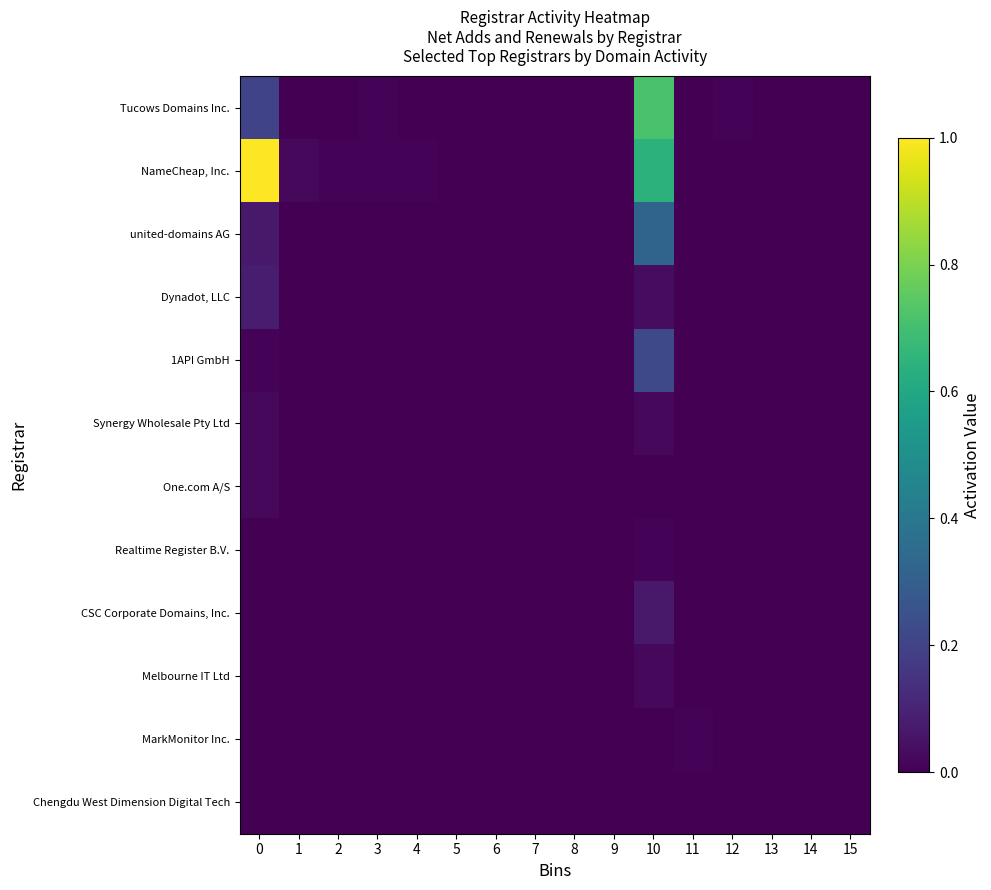

Which series has the largest total across all categories?

NameCheap, Inc.